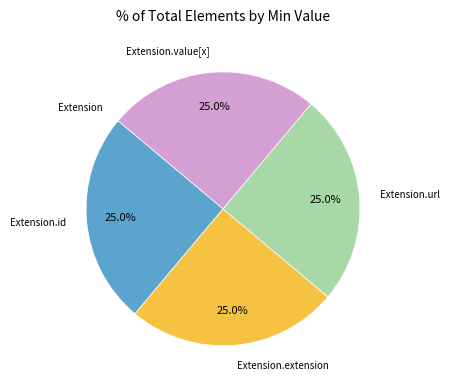

Does any single category account for the majority?

No